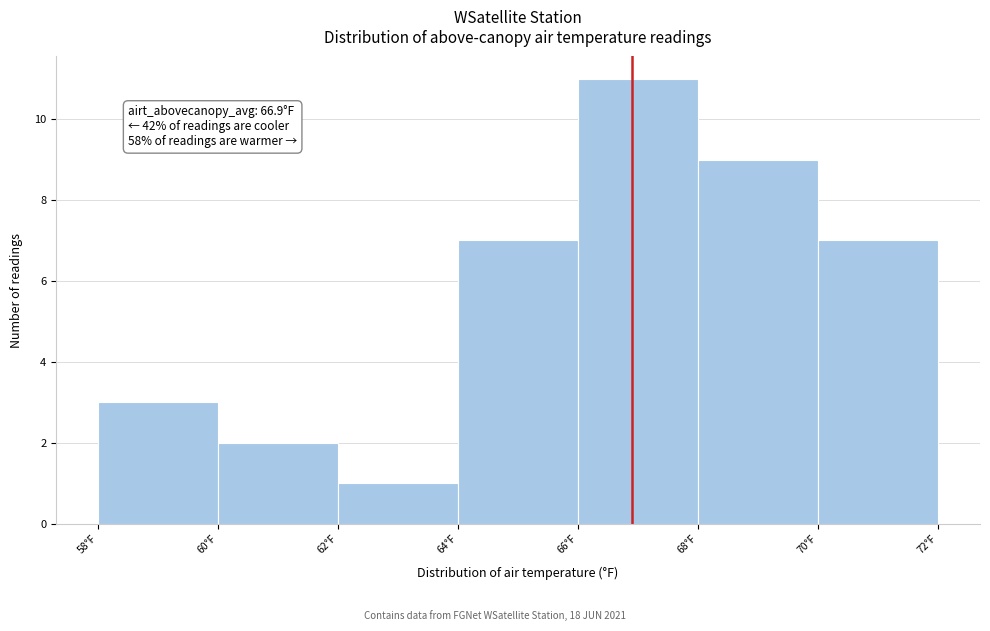

Which range on the x-axis has the tallest bar?

66 to 68